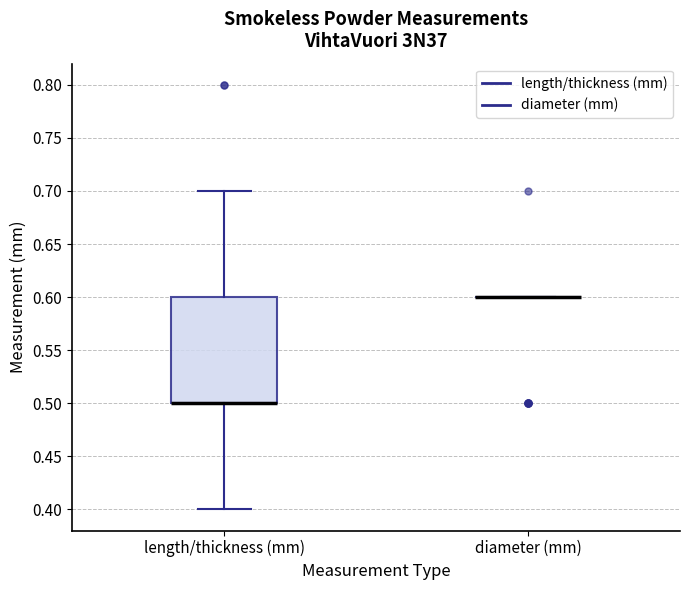

Reading left to right, transcribe this box plot: for each box, give where its median line is, the range the box spans, and where its two whiskers end, as read against the y-axis. The values are not printed on the chart, so give them approximately, as read against the axis.

length/thickness (mm): median 0.5 (drawn on the box's lower edge), box 0.5 to 0.6, whiskers 0.4 to 0.7
diameter (mm): box collapsed to a line at 0.6, whiskers 0.6 to 0.6